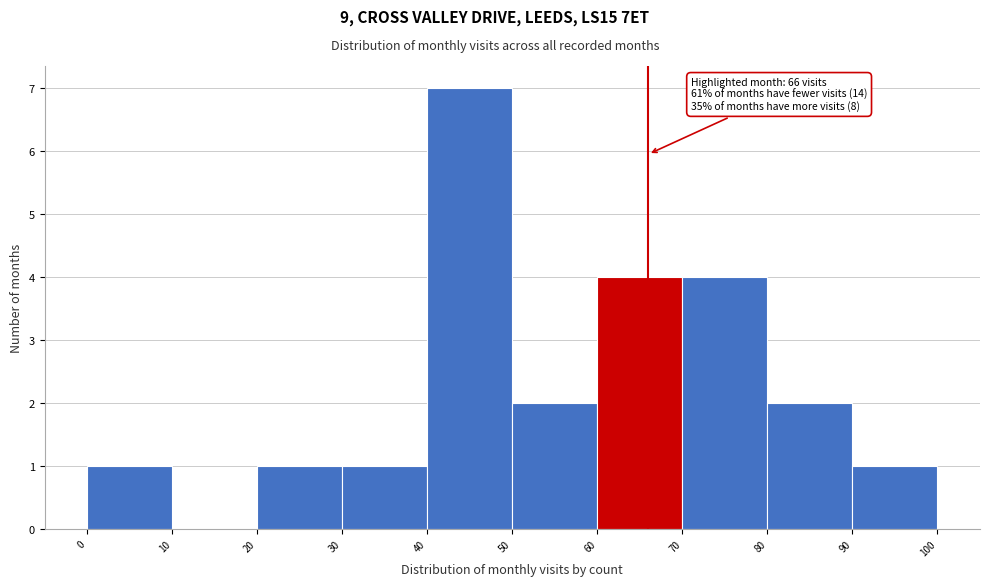

Over which range of the x-axis is the bar tallest?

40 to 50